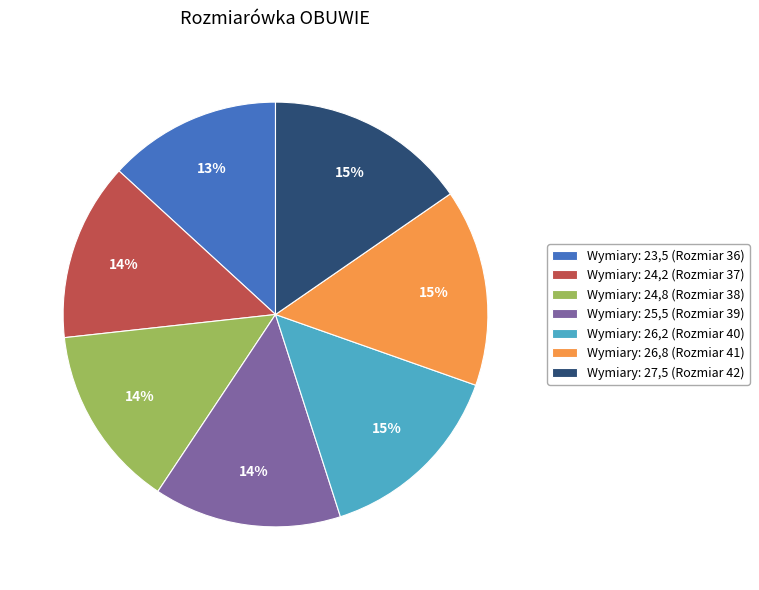

Do Wymiary: 25,5 (Rozmiar 39) and Wymiary: 24,8 (Rozmiar 38) together represent more than half of the pie?

No